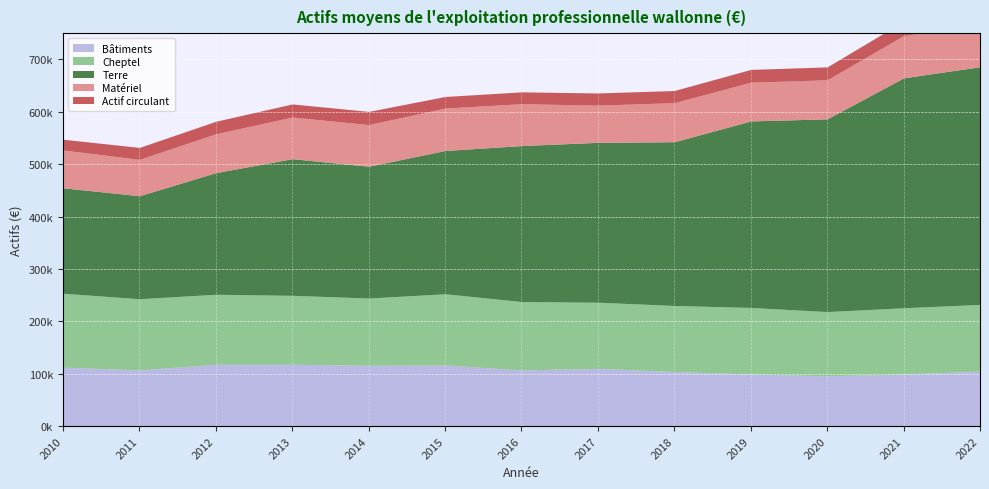

What is the sum of all Terre values?

3948210